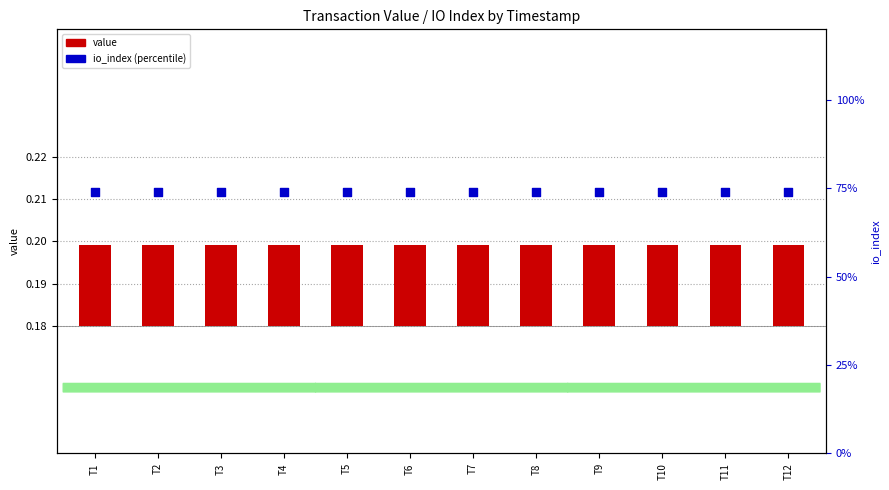

Which series reaches the maximum Y coordinate?

io_index (percentile)